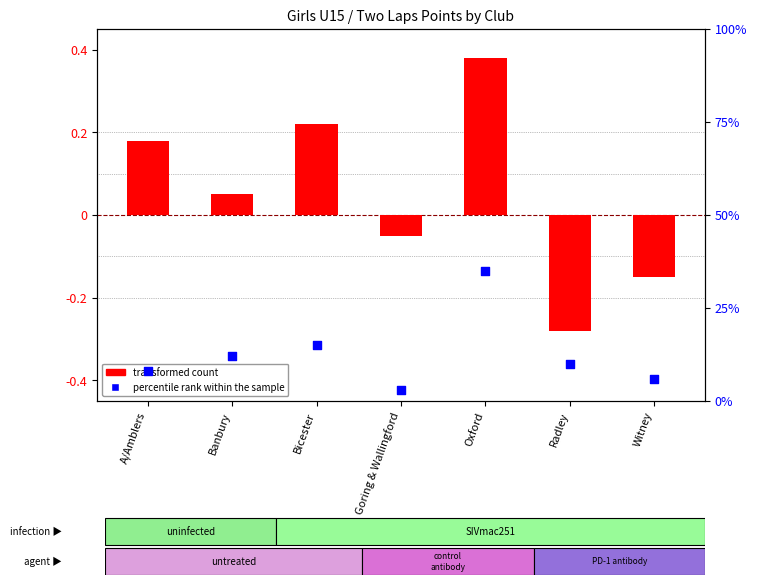

Which series has the largest total across all categories?

percentile rank within the sample